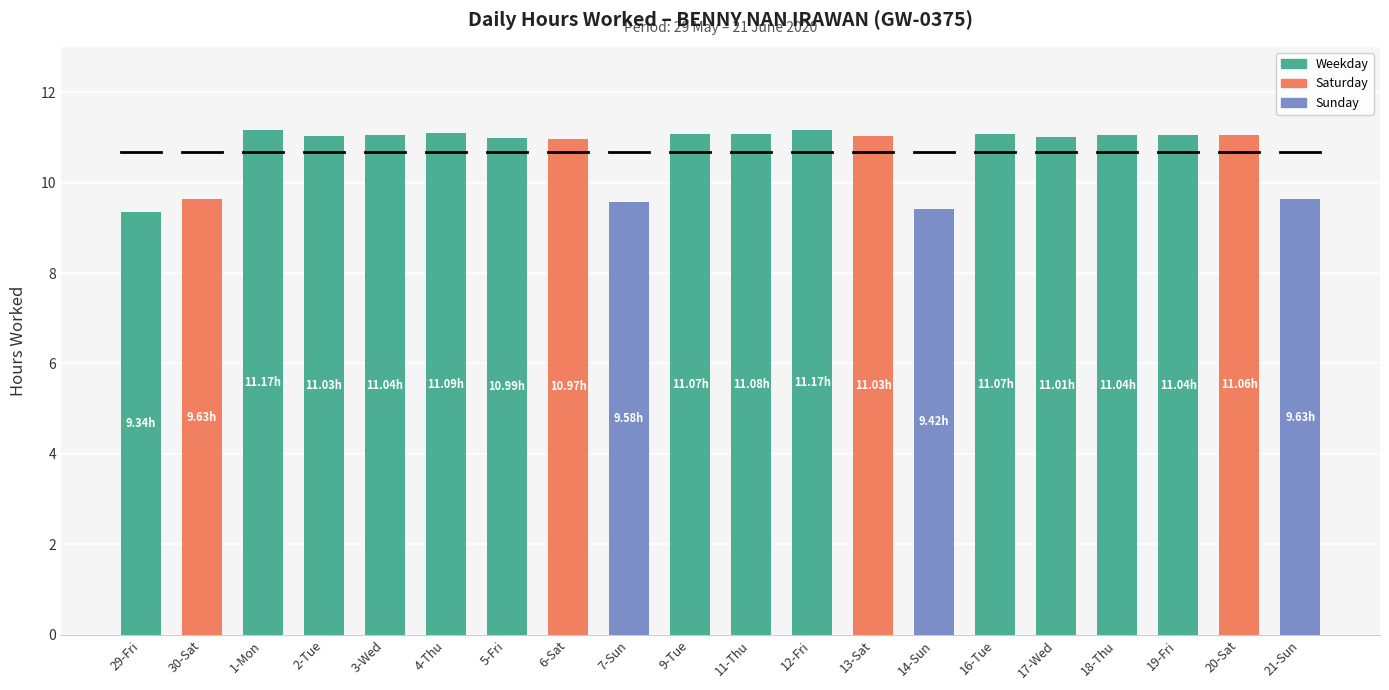

What position from the left is 7-Sun?

9